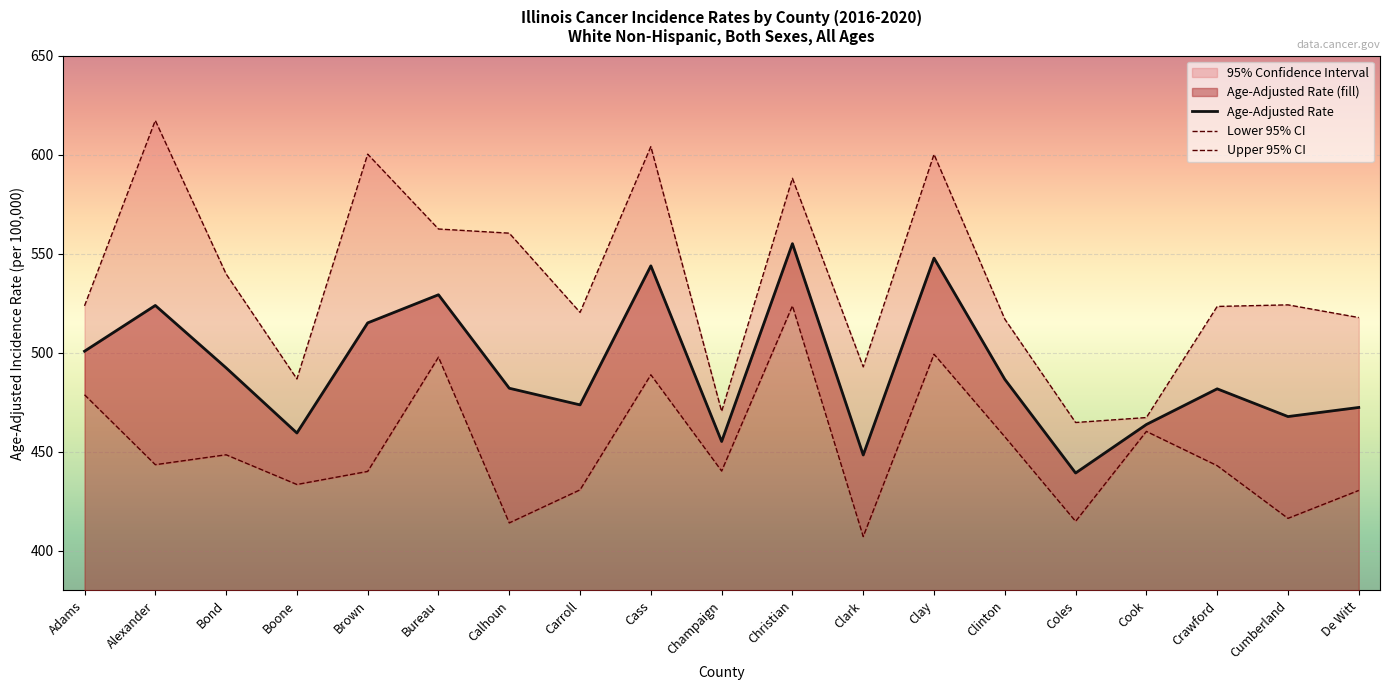

True or false: Upper 95% CI and Lower 95% CI intersect in this chart.

False